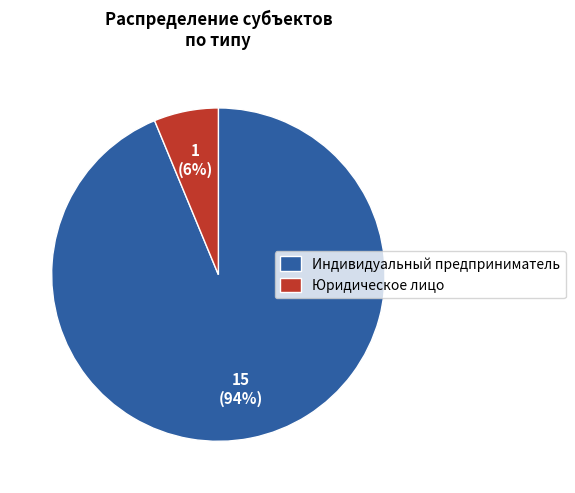

Combined, do Юридическое лицо and Индивидуальный предприниматель account for over 50%?

Yes